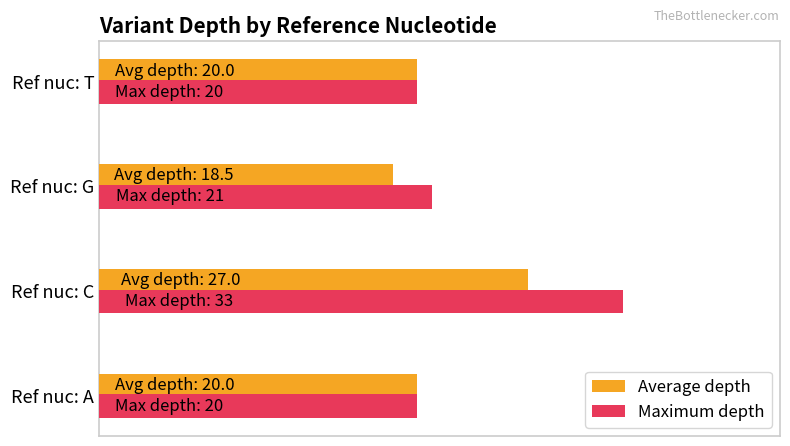

What are all the series names shown in the legend?

Average depth, Maximum depth